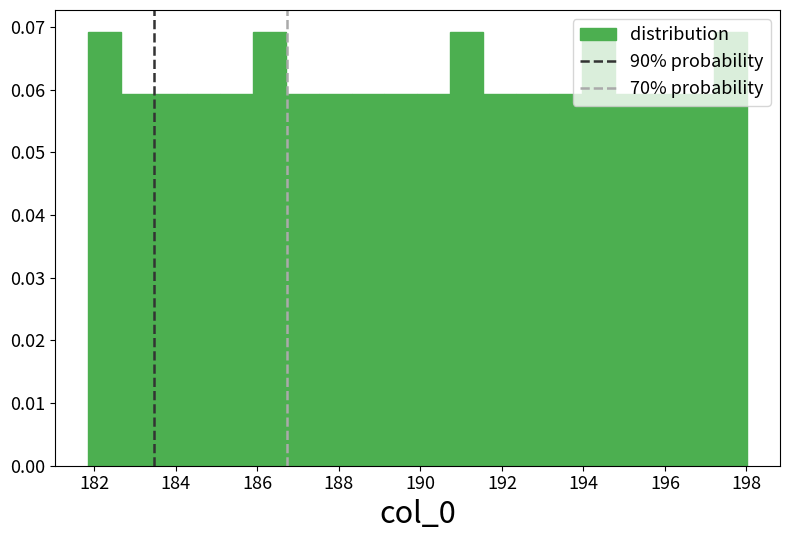

Reading left to right, transcribe this chart: for each bar, give the range it covers on the x-axis and its height. Neither the bar edges nor the heights are printed on the chart, so give them approximately, as read against the axes.

181.8 to 182.6: 0.069
182.6 to 183.4: 0.059
183.4 to 184.2: 0.059
184.2 to 185.0: 0.059
185.0 to 185.8: 0.059
185.8 to 186.6: 0.069
186.6 to 187.6: 0.059
187.6 to 188.4: 0.059
188.4 to 189.2: 0.059
189.2 to 190.0: 0.059
190.0 to 190.8: 0.059
190.8 to 191.6: 0.069
191.6 to 192.4: 0.059
192.4 to 193.2: 0.059
193.2 to 194.0: 0.059
194.0 to 194.8: 0.069
194.8 to 195.6: 0.059
195.6 to 196.4: 0.059
196.4 to 197.2: 0.059
197.2 to 198.0: 0.069